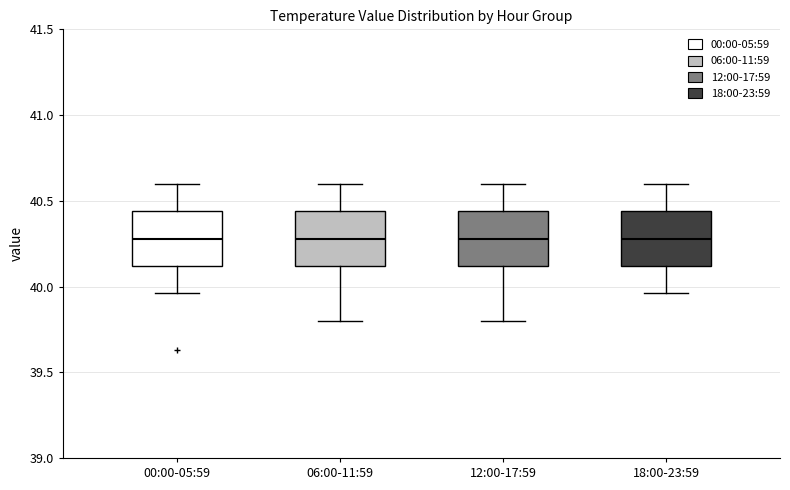

Reading left to right, read every box against the y-axis: the position of its median line, the range the box covers, and the ends of its whiskers. The values are not printed on the chart, so give them approximately, as read against the axis.

00:00-05:59: median 40.30, box 40.10 to 40.45, whiskers 39.95 to 40.60
06:00-11:59: median 40.30, box 40.10 to 40.45, whiskers 39.80 to 40.60
12:00-17:59: median 40.30, box 40.10 to 40.45, whiskers 39.80 to 40.60
18:00-23:59: median 40.30, box 40.10 to 40.45, whiskers 39.95 to 40.60